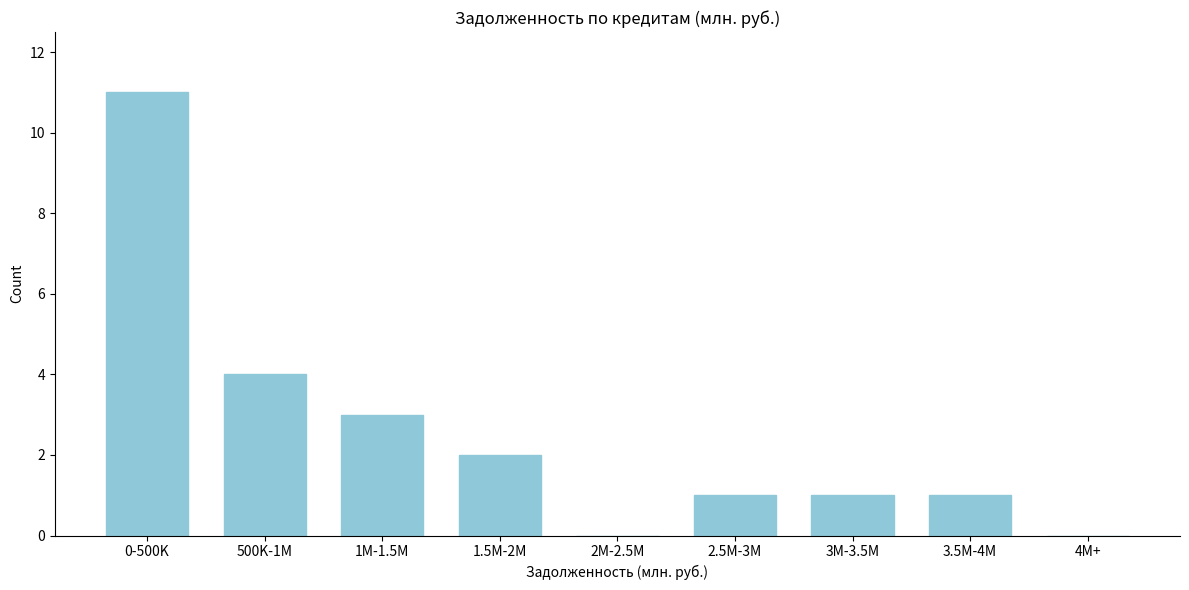

Reading left to right, transcribe all the data shown in this chart.

0-500K=11	500K-1M=4	1M-1.5M=3	1.5M-2M=2	2M-2.5M=0	2.5M-3M=1	3M-3.5M=1	3.5M-4M=1	4M+=0